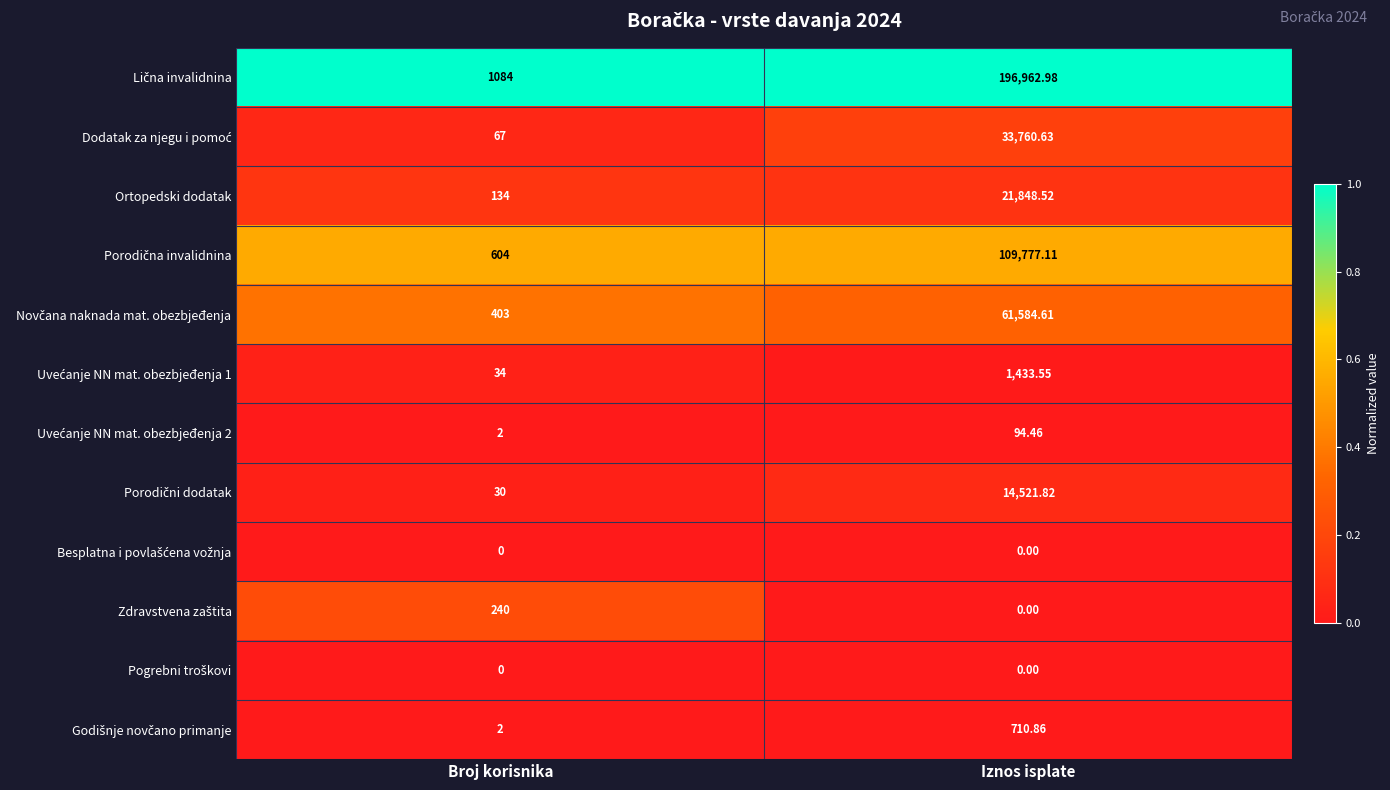

Which category has the highest value across all series?

Iznos isplate